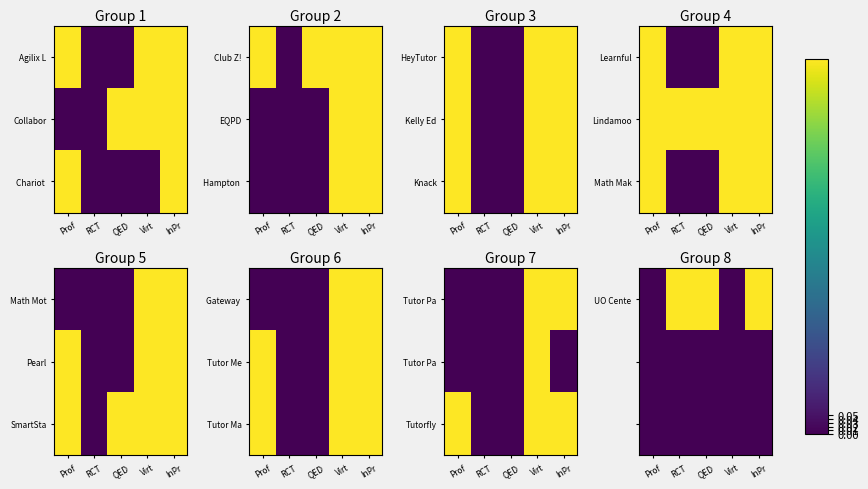

Which series has the widest spread of values?

UO Cente